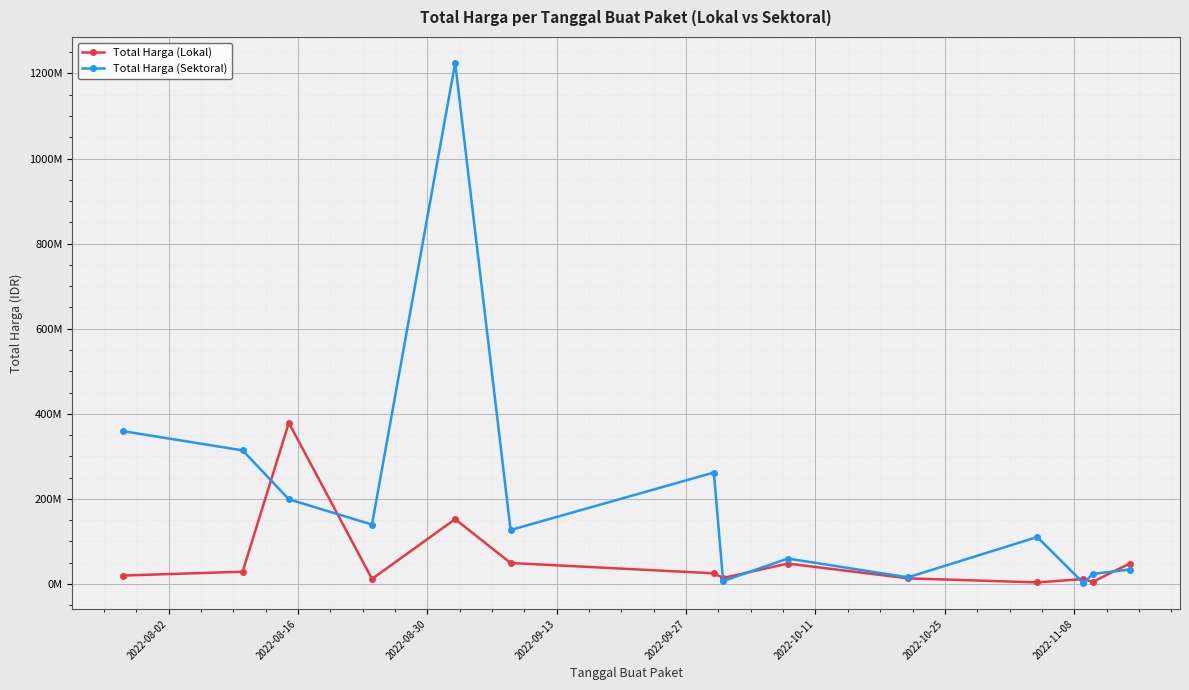

What is the difference between the second highest and second lowest values in the Total Harga (Sektoral) series?

352564000